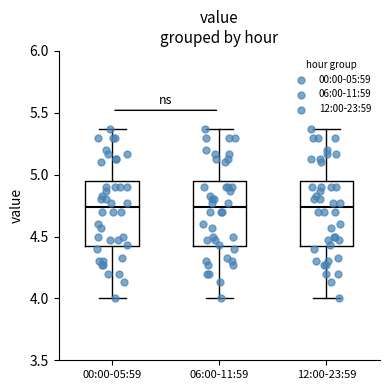

Where is the lower edge of the box for 00:00-05:59 on the y-axis? The values are not printed on the chart, so give them approximately, as read against the axis.

4.40